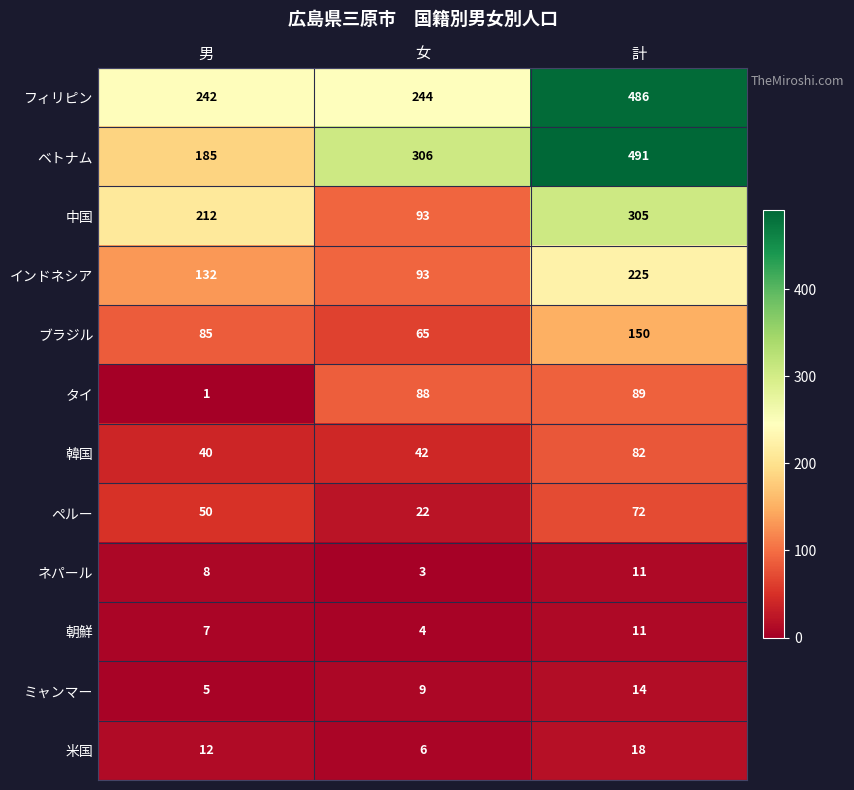

At how many categories does at least one series exceed 224?

3